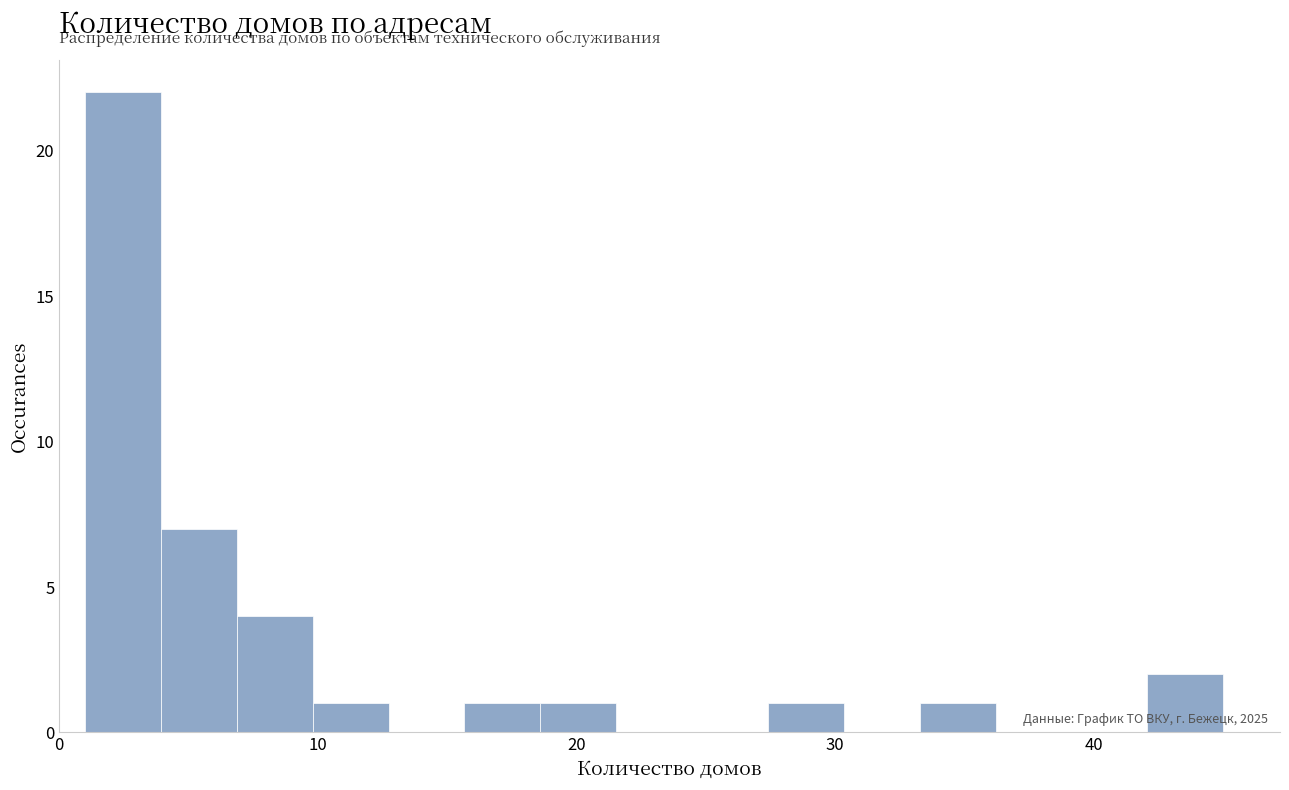

Around what value on the x-axis is the tallest bar? Give the approximate position of its centre, as read against the axis.

2